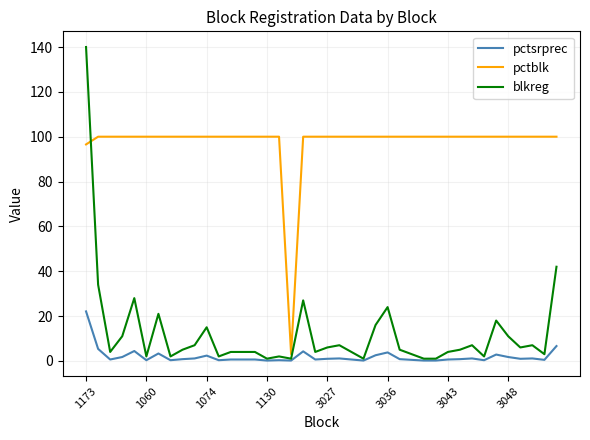

What is the maximum value for pctblk?

100.0